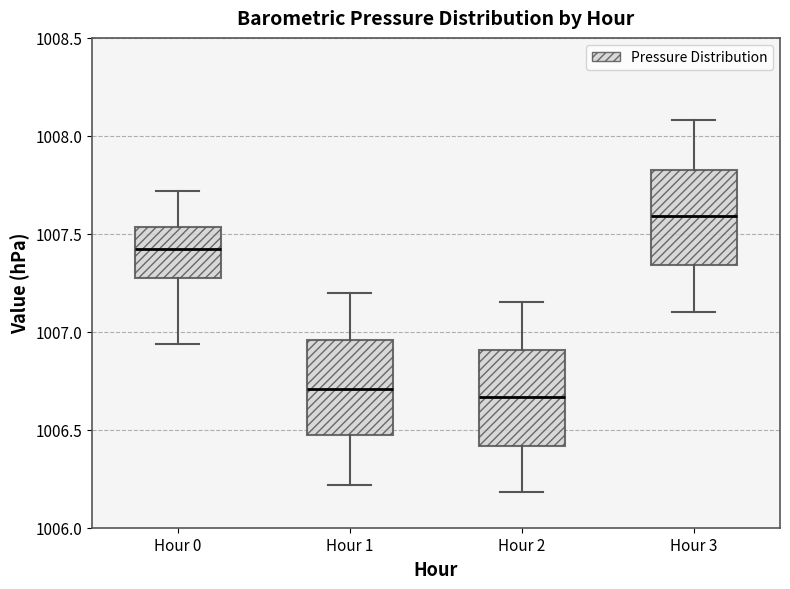

Where does the median line of the box for Hour 0 sit on the y-axis? The values are not printed on the chart, so give them approximately, as read against the axis.

1007.40